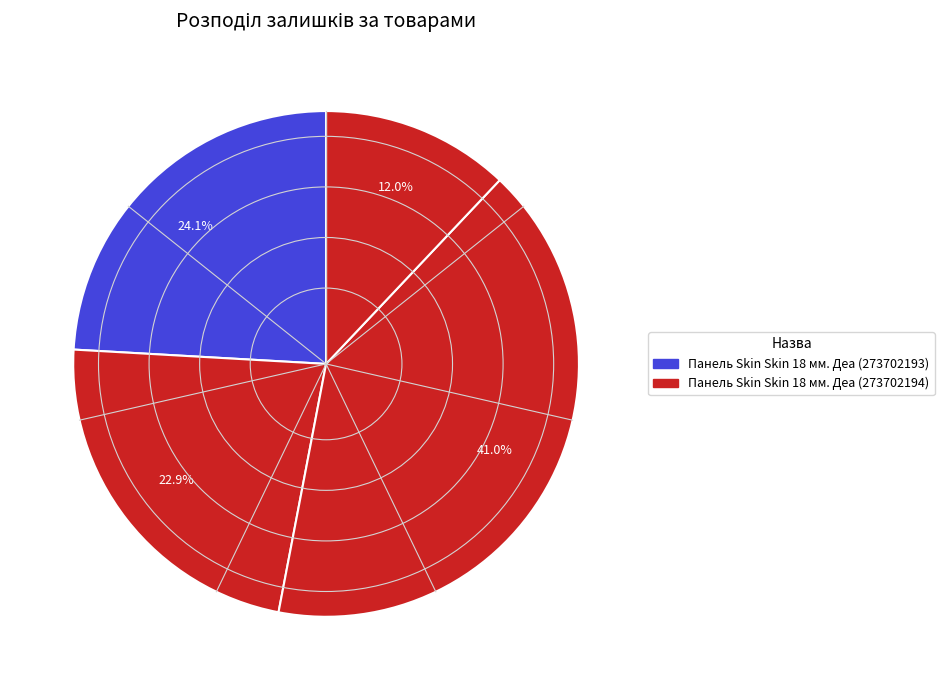

Count the number of slices in the pie.

4